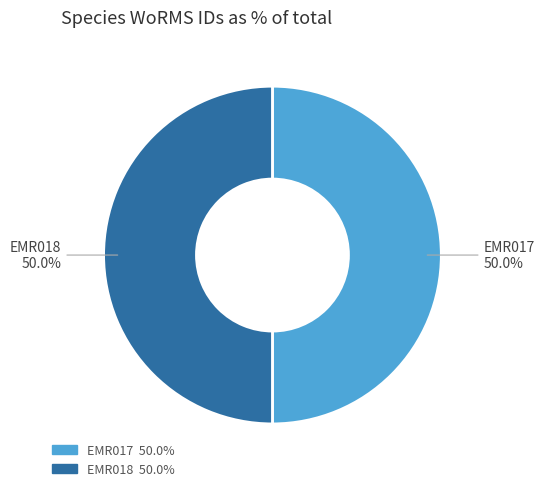

What is the ratio of the value at EMR018 to the value at EMR017?

1.0